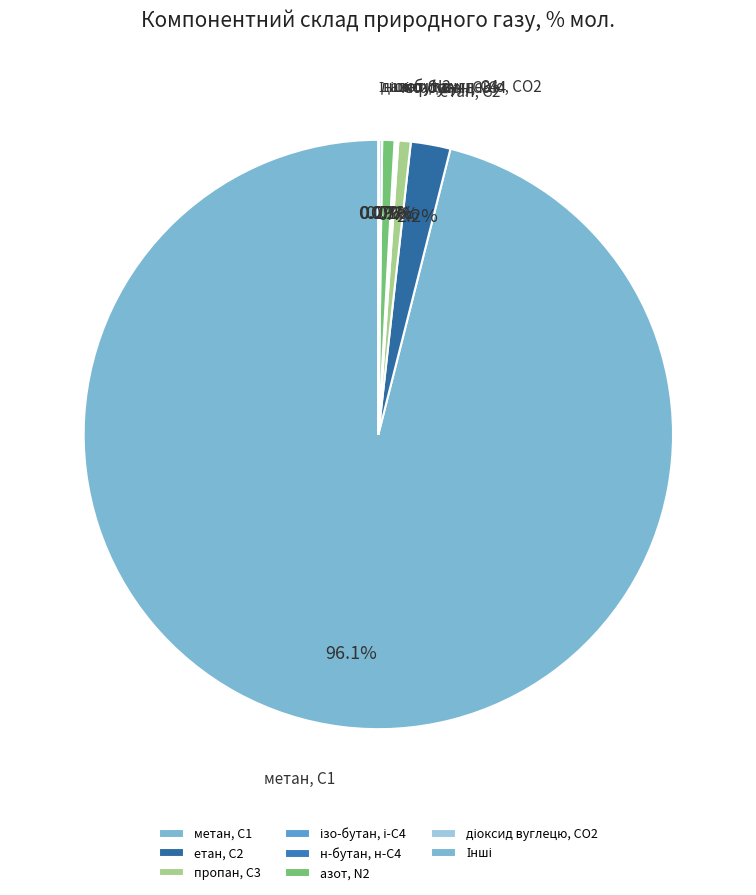

What is the largest slice in the pie chart?

метан, С1